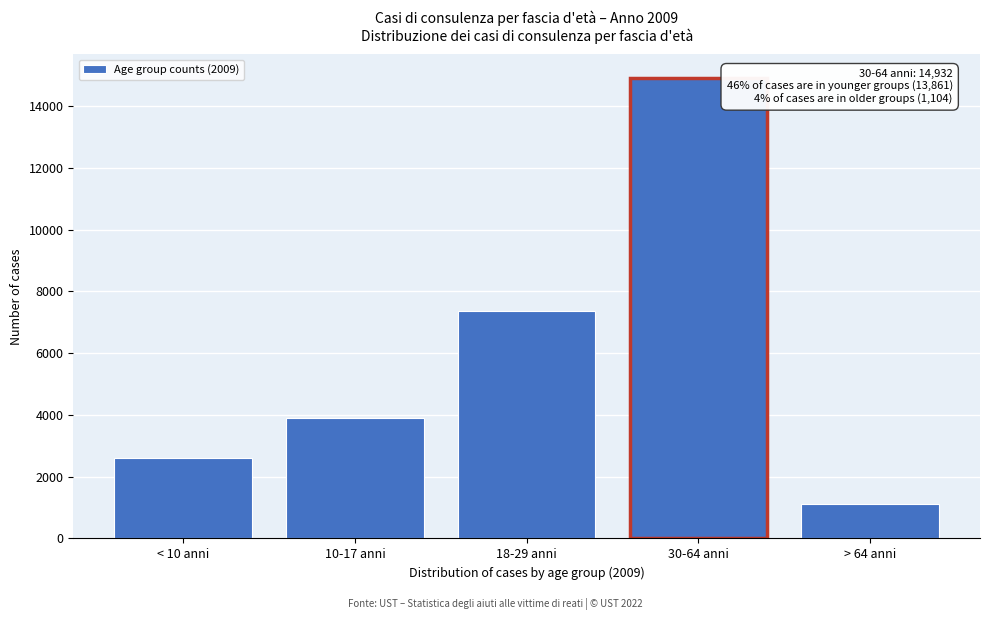

Reading left to right, transcribe all the data shown in this chart.

< 10 anni=2614	10-17 anni=3891	18-29 anni=7356	30-64 anni=14932	> 64 anni=1104